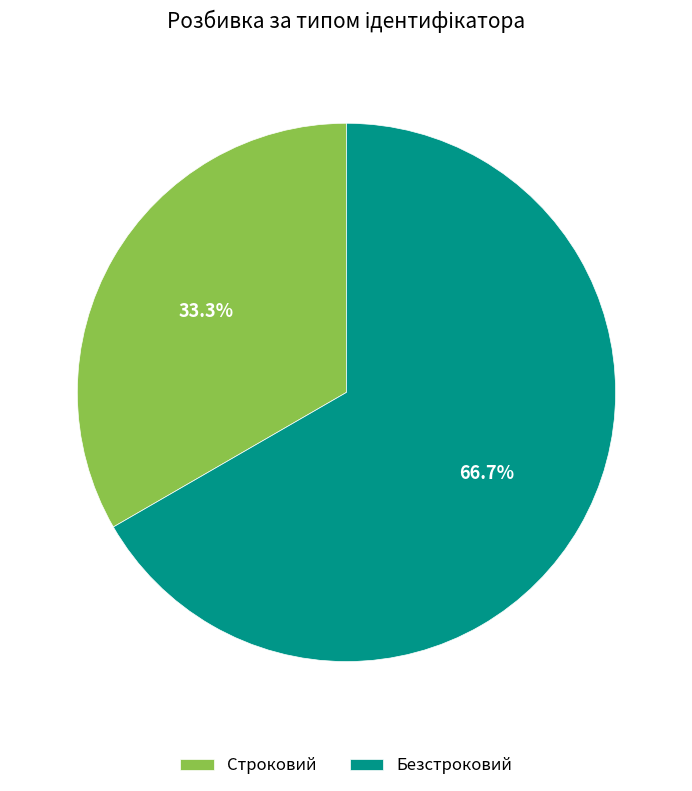

To the nearest percent, what is the difference between the largest and smallest slice percentages?

33%